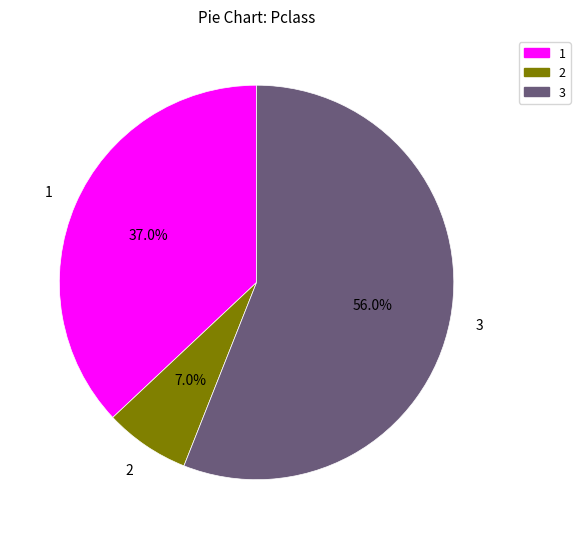

To the nearest percent, what is the difference between the largest and smallest slice percentages?

49%